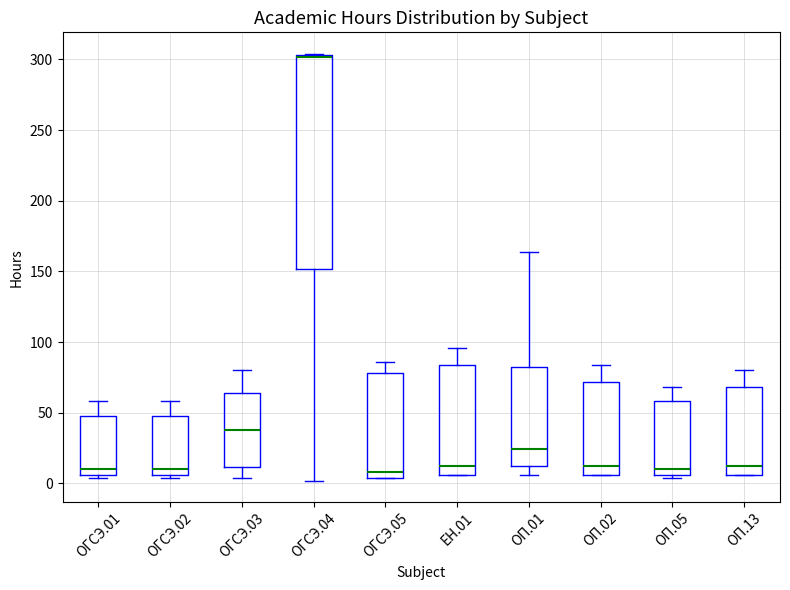

Where is the upper edge of the box for ОГСЭ.05 on the y-axis? The values are not printed on the chart, so give them approximately, as read against the axis.

80